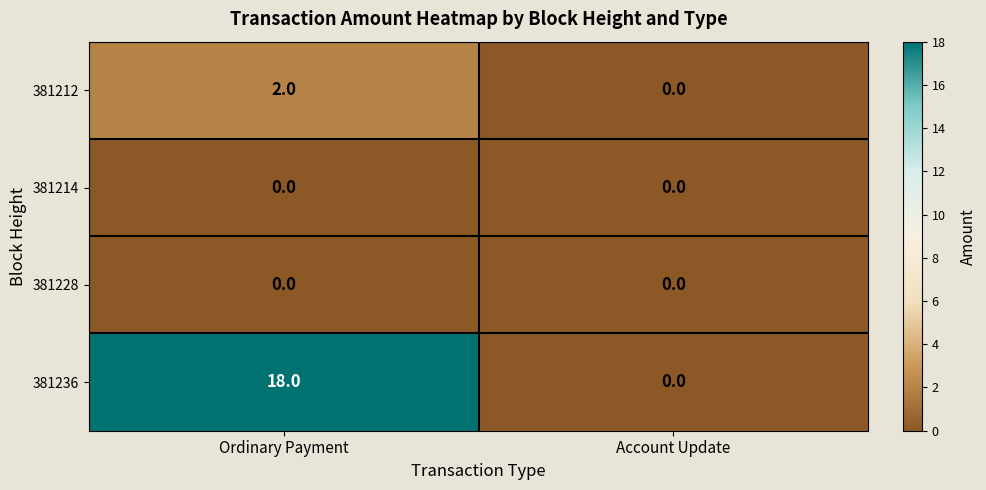

Which series changed the most between Ordinary Payment and Account Update?

381236